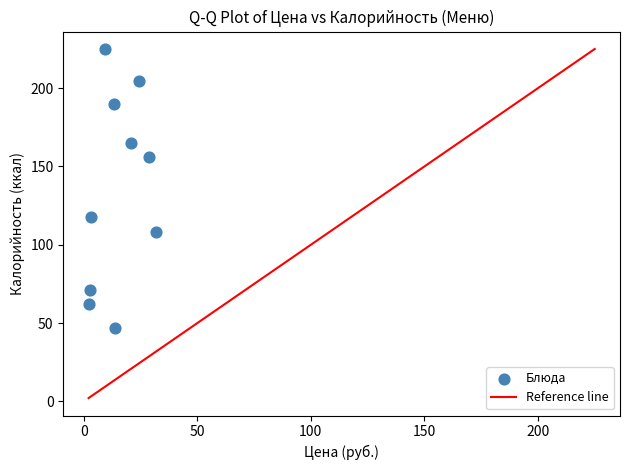

What is the average Y value?

134.7